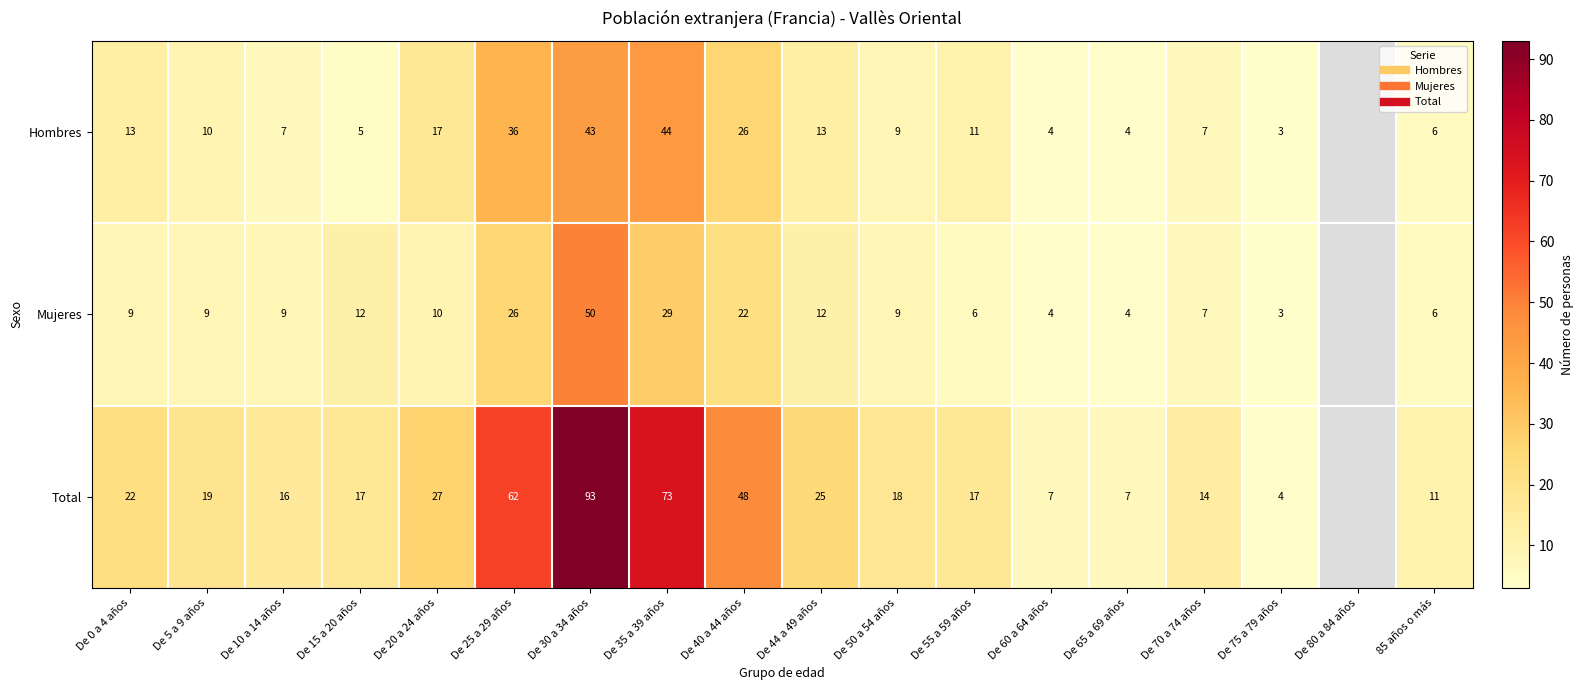

What is the difference between the highest and lowest values at De 20 a 24 años?

17.0